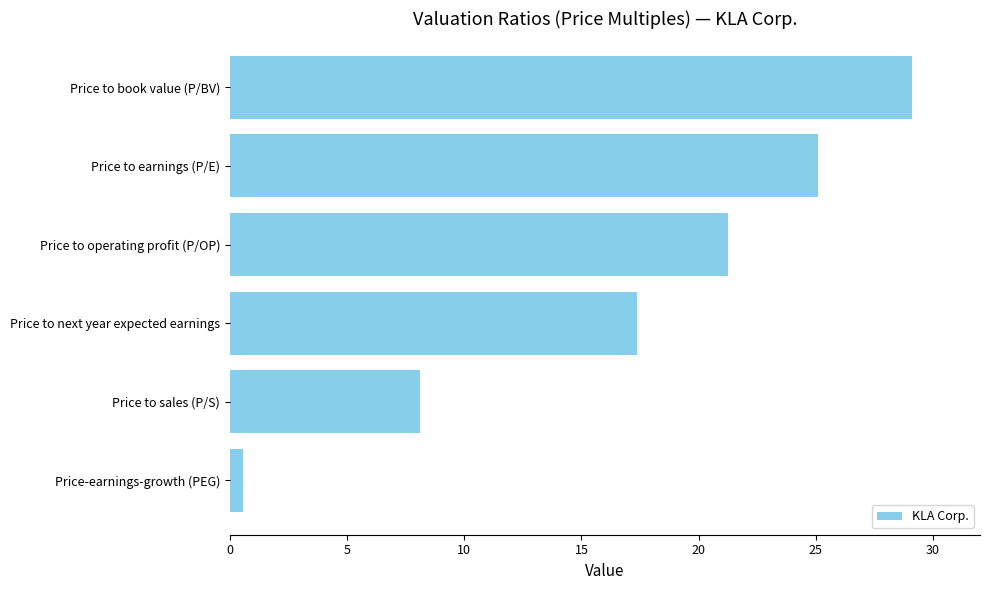

Rank the categories by value from lowest to highest.

Price-earnings-growth (PEG), Price to sales (P/S), Price to next year expected earnings, Price to operating profit (P/OP), Price to earnings (P/E), Price to book value (P/BV)